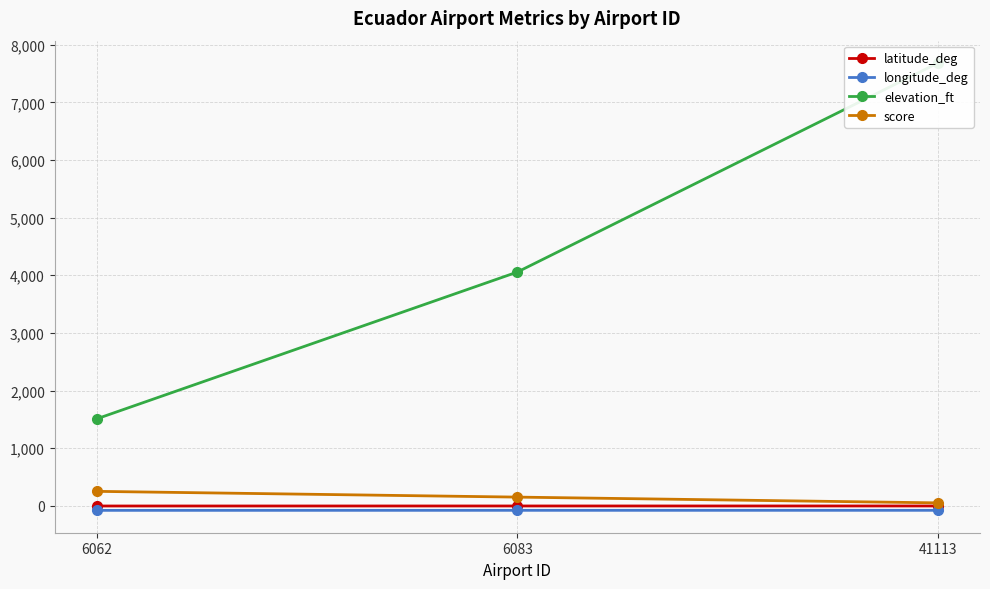

Reading left to right, list all the values displayed in this chart.

latitude_deg: 6062=-4.4	6083=-4.0	41113=-3.9
longitude_deg: 6062=-79.9	6083=-79.4	41113=-79.2
elevation_ft: 6062=1508.0	6083=4056.0	41113=7684.0
score: 6062=250.0	6083=150.0	41113=50.0